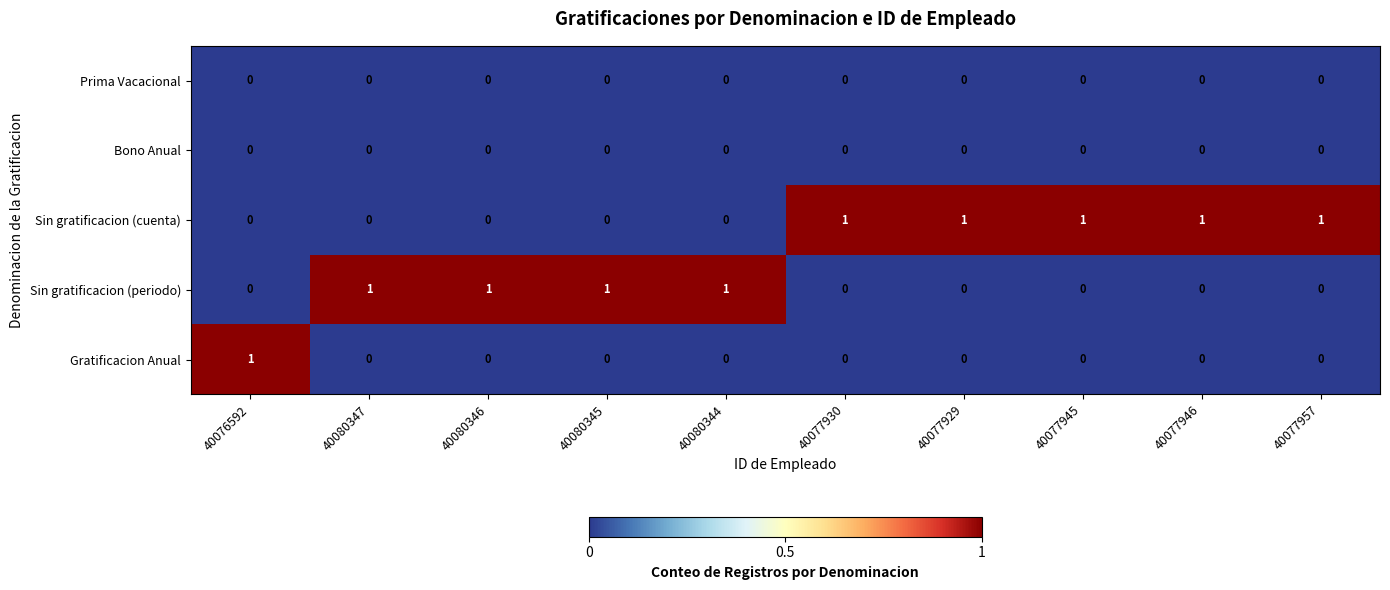

How many data points does each series have?

10